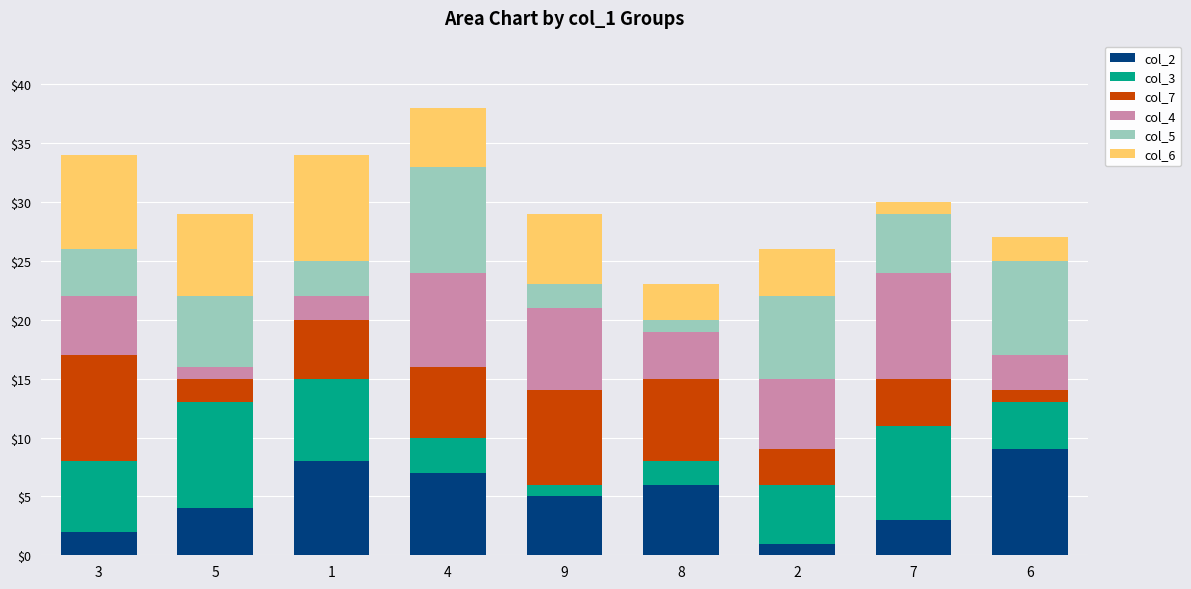

How many bars are there in total?

9